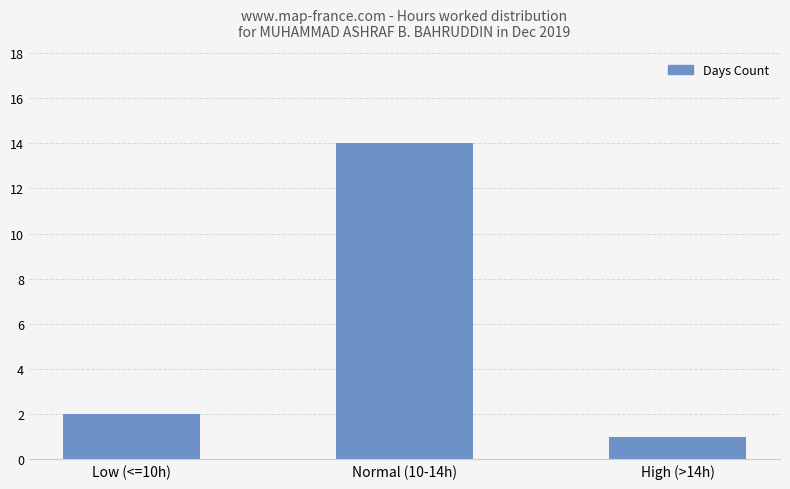

Read the value at Normal (10-14h), to the nearest 10.

10